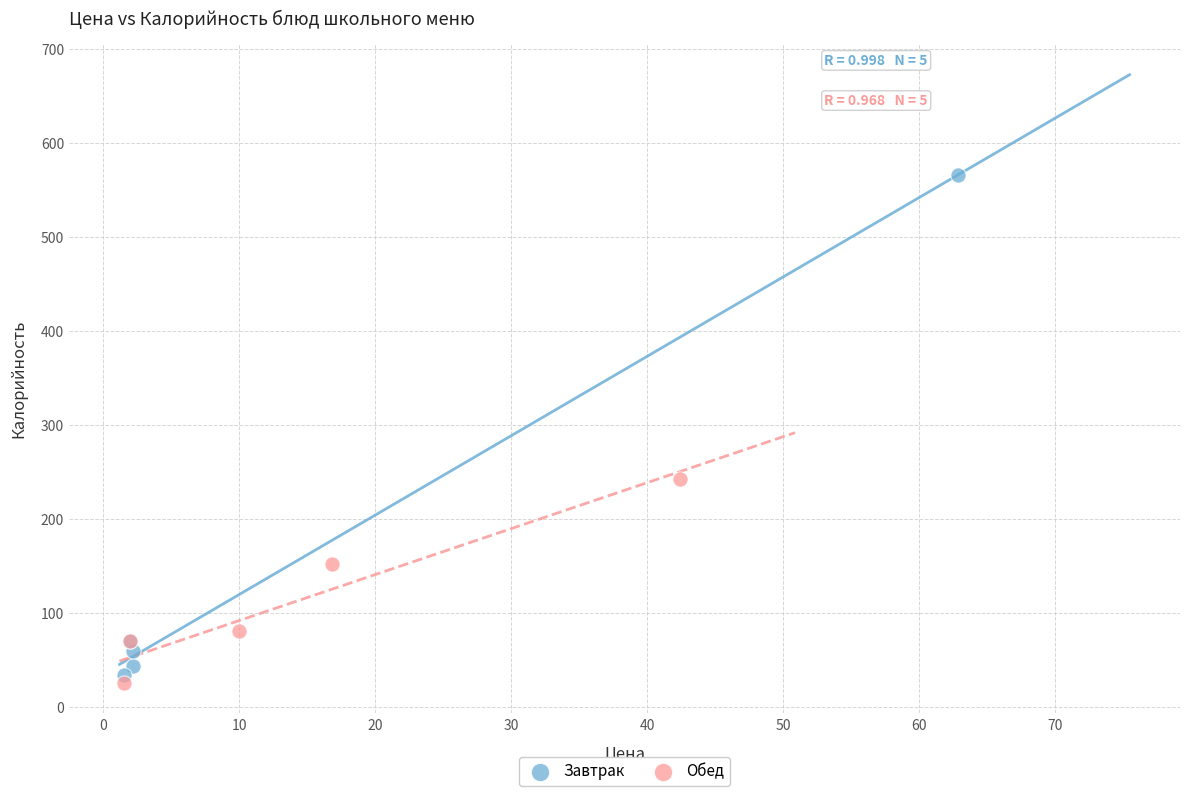

Which series has the widest spread of Y values?

Завтрак